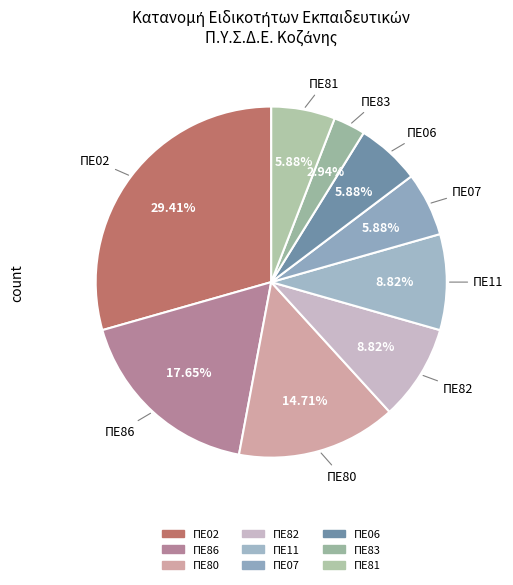

What percentage do ΠΕ81 and ΠΕ11 together represent?

14.7%